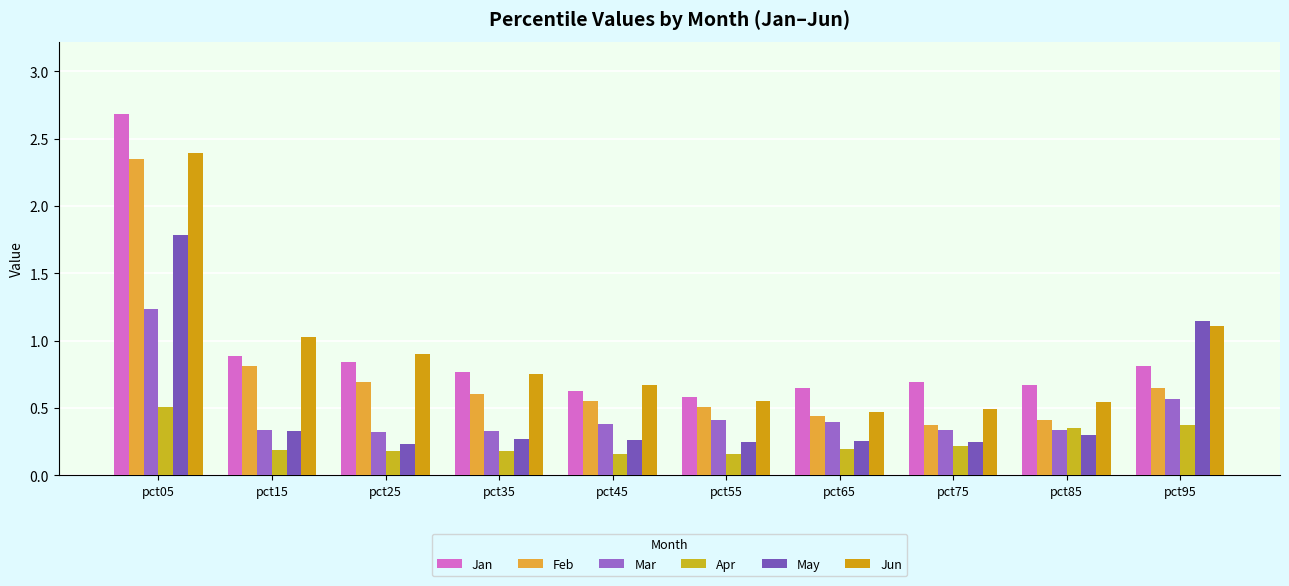

What is the spread (max minus min) of values at pct05?

2.2